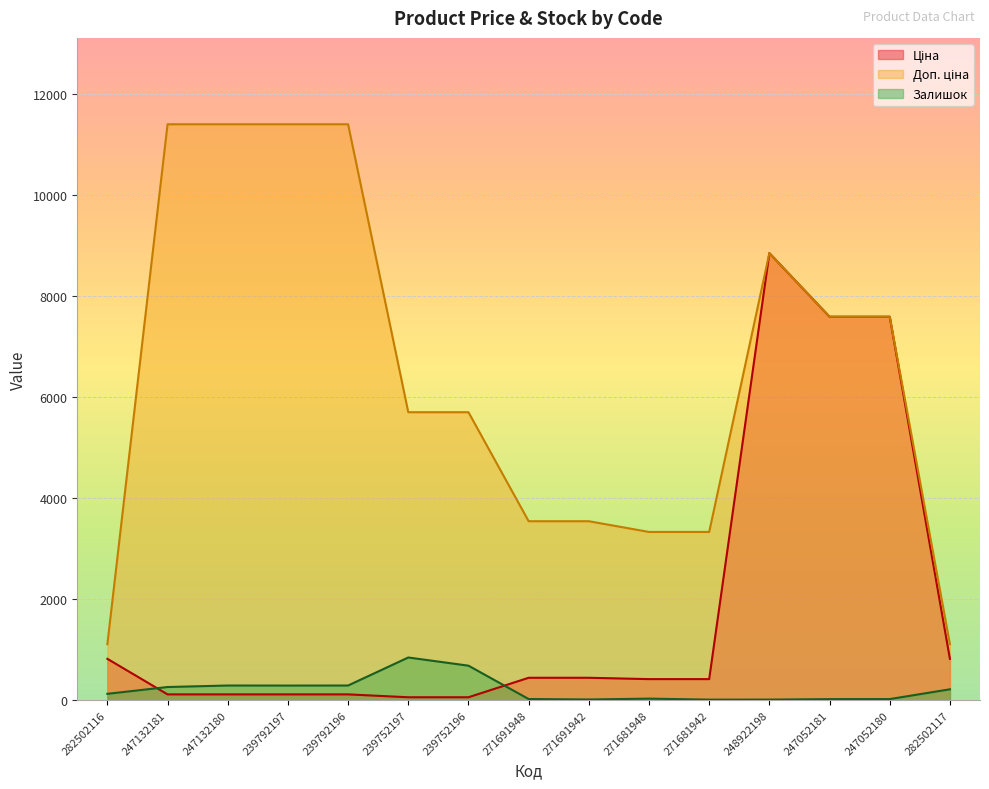

Rank the series at 282502117 from lowest to highest value.

Залишок, Ціна, Доп. ціна